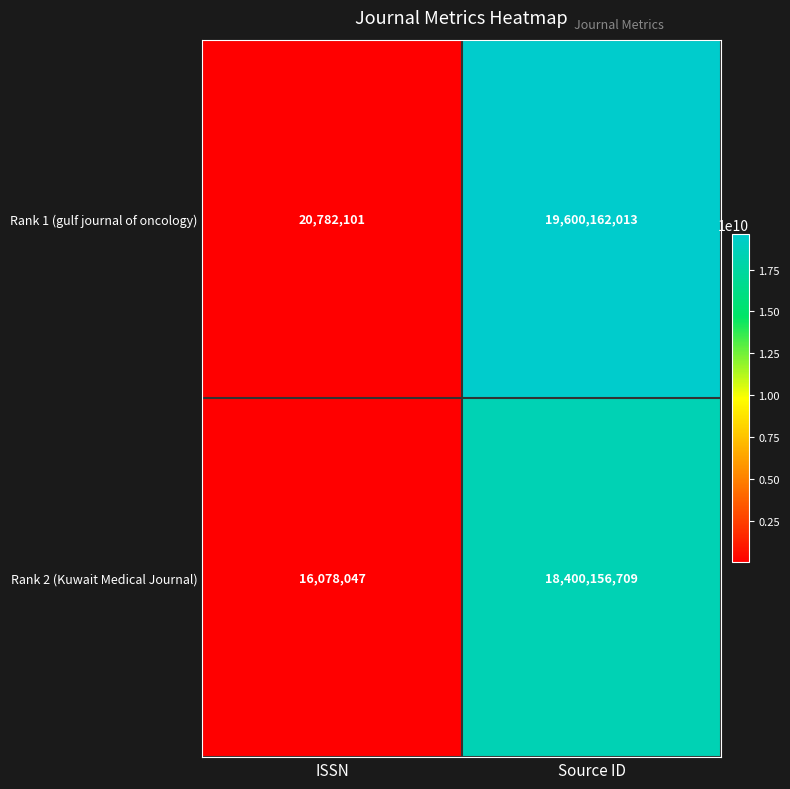

Rank the categories by Rank 2 (Kuwait Medical Journal) value from highest to lowest.

Source ID, ISSN